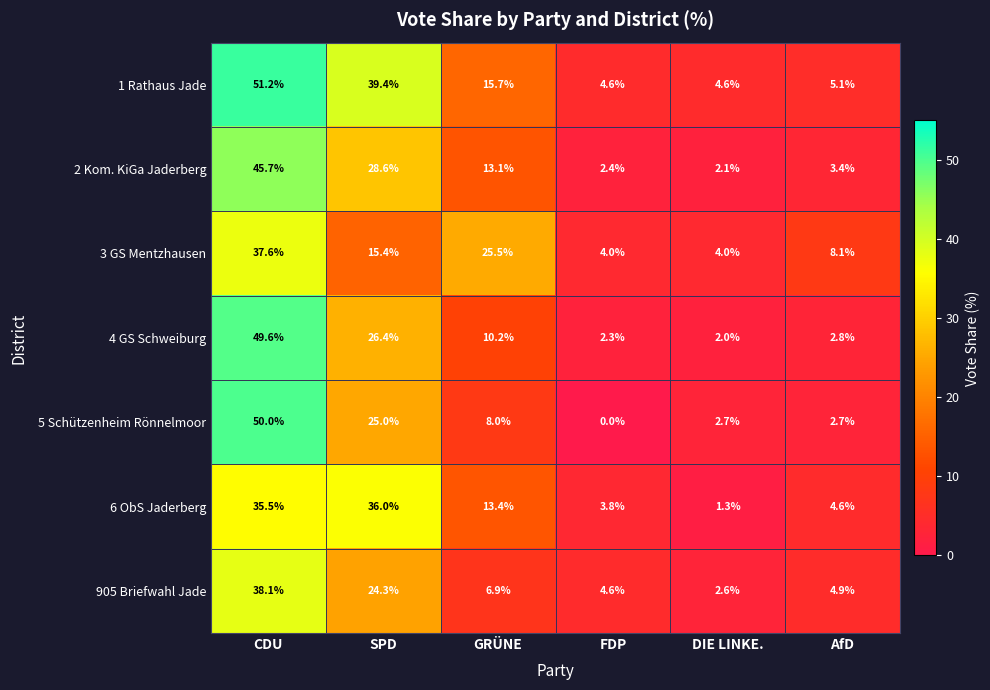

Rank the series at CDU from highest to lowest value.

1 Rathaus Jade, 5 Schützenheim Rönnelmoor, 4 GS Schweiburg, 2 Kom. KiGa Jaderberg, 905 Briefwahl Jade, 3 GS Mentzhausen, 6 ObS Jaderberg